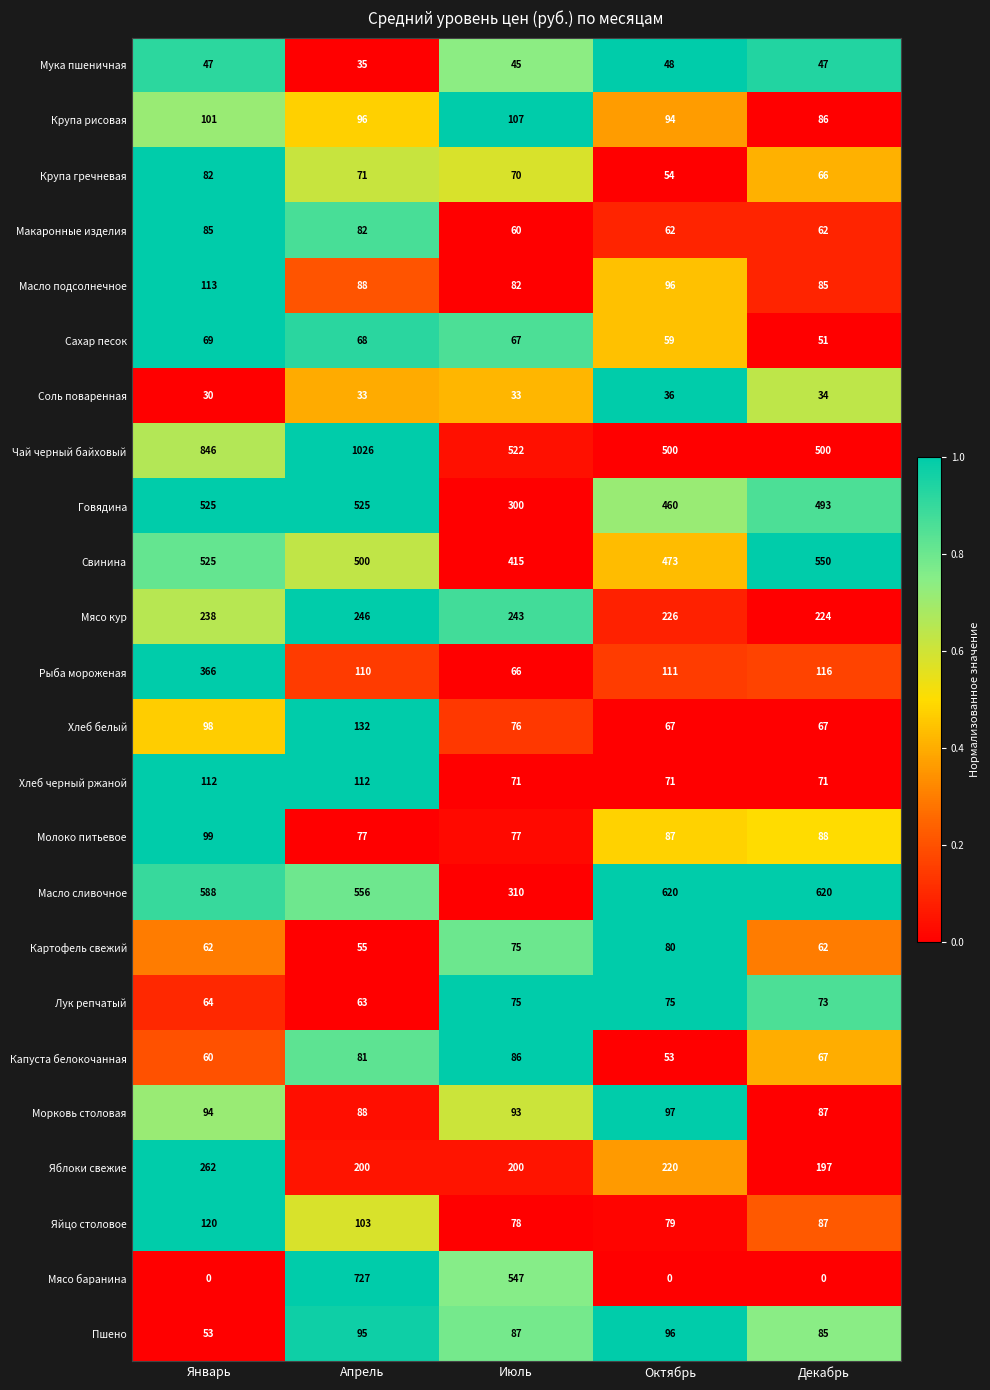

Is it true that Макаронные изделия equals 50 at Апрель?

False